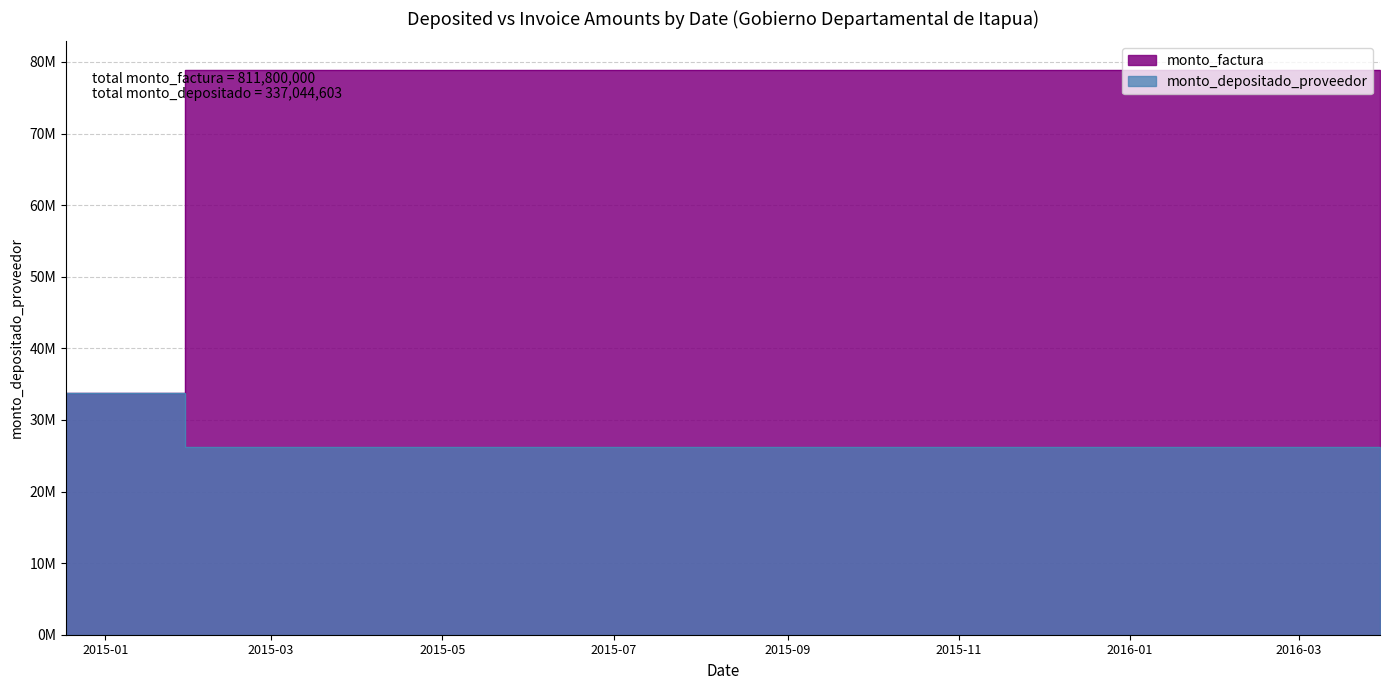

Is the value of monto_factura at 2014-12-18 greater than the value of monto_depositado_proveedor at 2016-03-30?

Yes